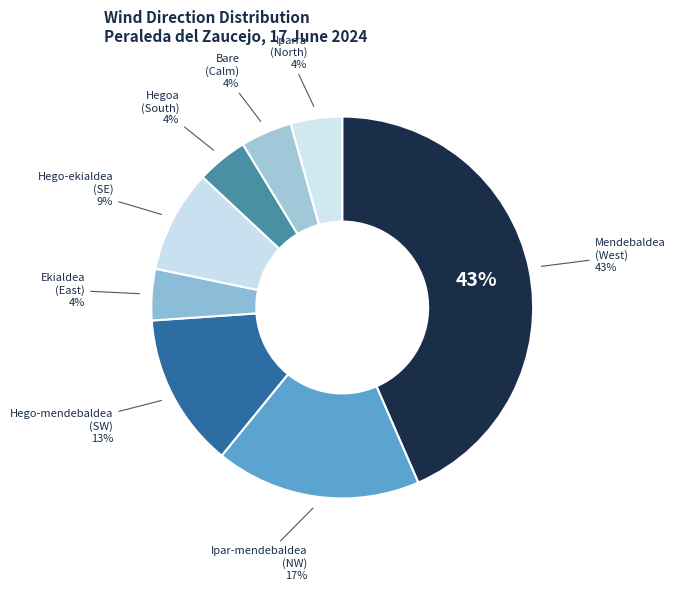

What portion of the pie excludes 18?

95.9%